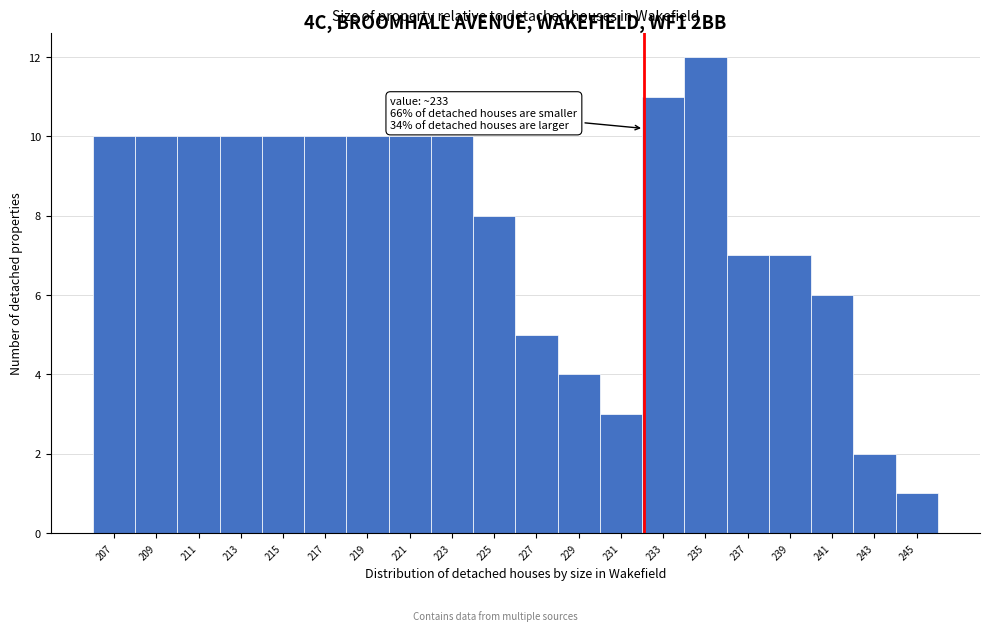

Reading left to right, list all the values displayed in this chart.

207=10	209=10	211=10	213=10	215=10	217=10	219=10	221=10	223=10	225=8	227=5	229=4	231=3	233=11	235=12	237=7	239=7	241=6	243=2	245=1